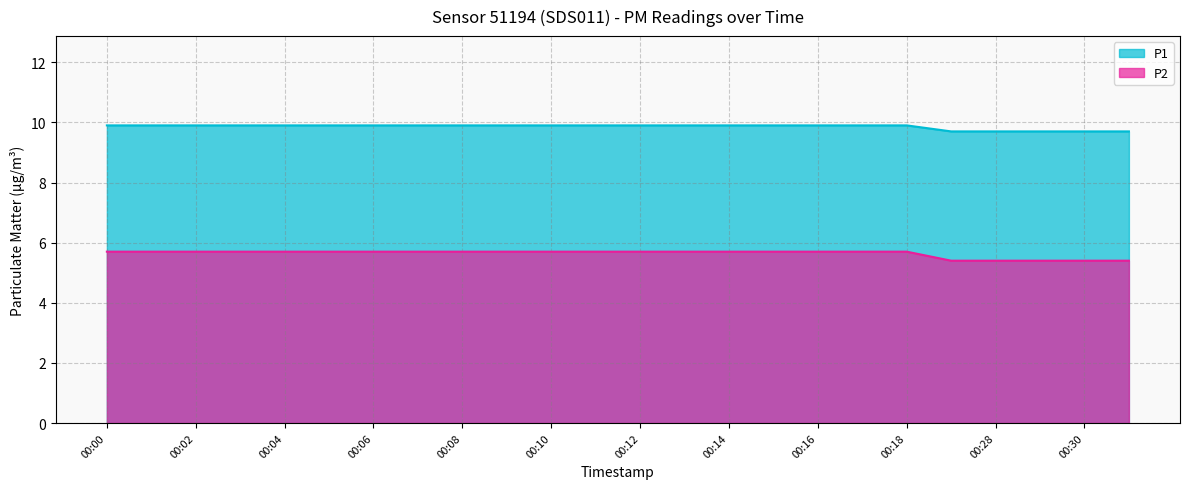

Reading left to right, transcribe all the data shown in this chart.

P1: 00:00=9.9	00:01=9.9	00:02=9.9	00:03=9.9	00:04=9.9	00:05=9.9	00:06=9.9	00:07=9.9	00:08=9.9	00:09=9.9	00:10=9.9	00:11=9.9	00:12=9.9	00:13=9.9	00:14=9.9	00:15=9.9	00:16=9.9	00:17=9.9	00:18=9.9	00:27=9.7	00:28=9.7	00:29=9.7	00:30=9.7	00:31=9.7
P2: 00:00=5.7	00:01=5.7	00:02=5.7	00:03=5.7	00:04=5.7	00:05=5.7	00:06=5.7	00:07=5.7	00:08=5.7	00:09=5.7	00:10=5.7	00:11=5.7	00:12=5.7	00:13=5.7	00:14=5.7	00:15=5.7	00:16=5.7	00:17=5.7	00:18=5.7	00:27=5.4	00:28=5.4	00:29=5.4	00:30=5.4	00:31=5.4